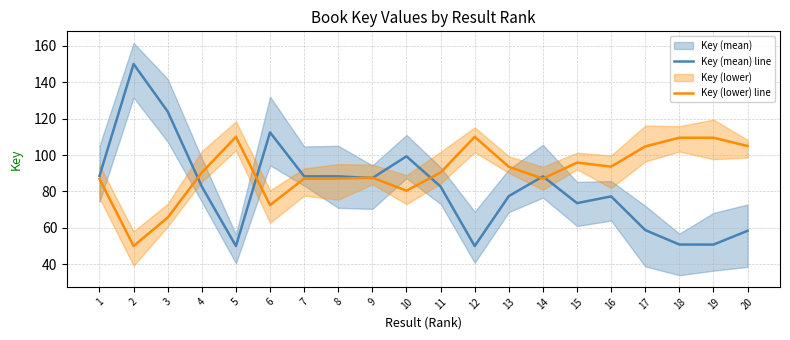

What is the approximate value of Key (lower) line at 1?

86.9